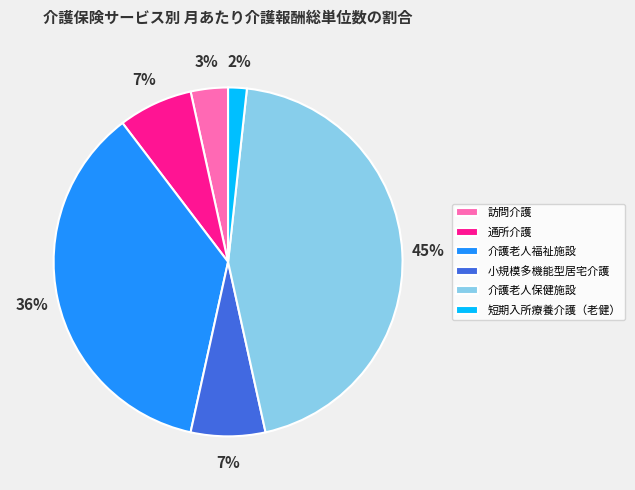

Count the number of slices in the pie.

6